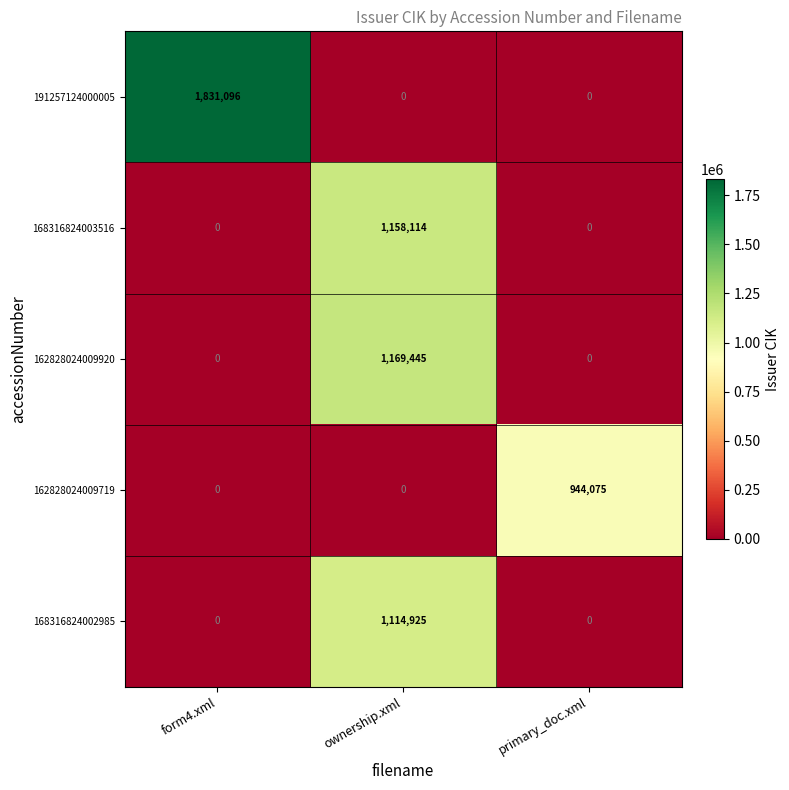

List the series in order of their peak value, highest first.

191257124000005, 162828024009920, 168316824003516, 168316824002985, 162828024009719